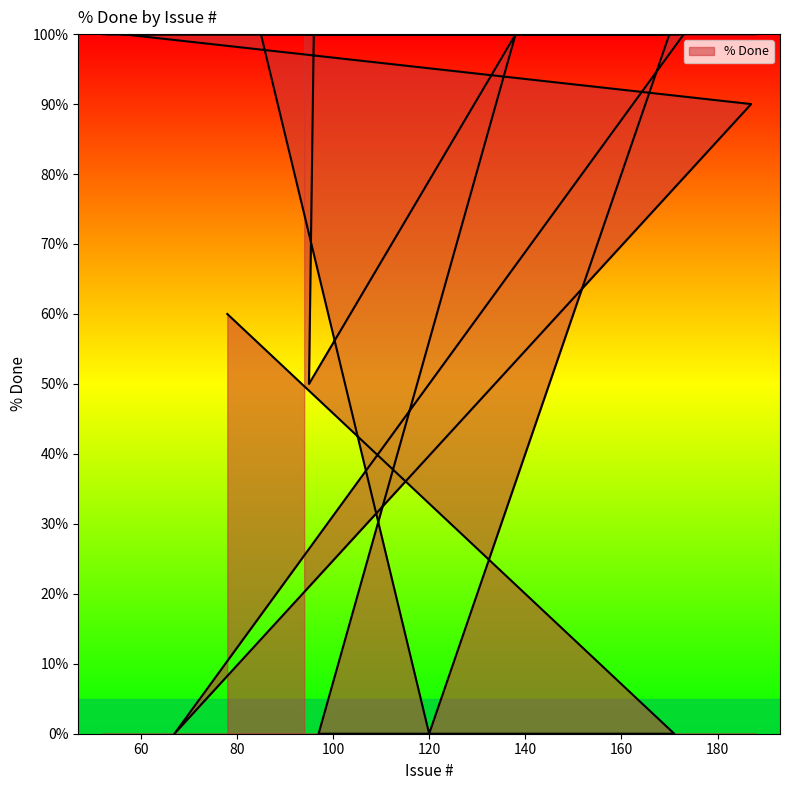

Between 56 and 139, which is larger?

56